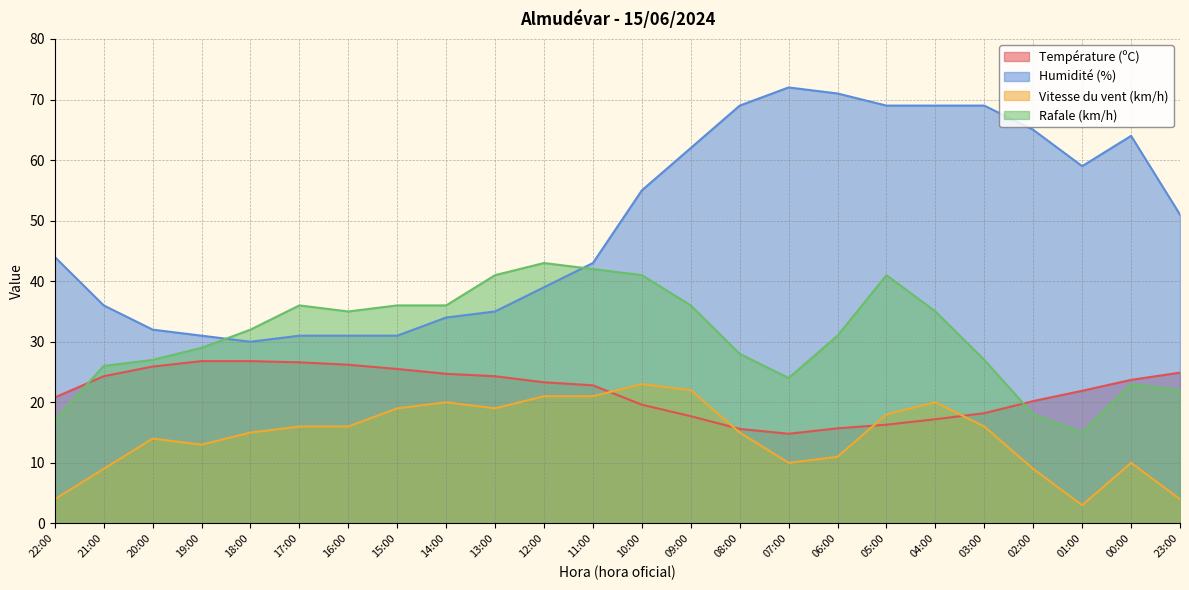

Count the number of categories in the chart.

24